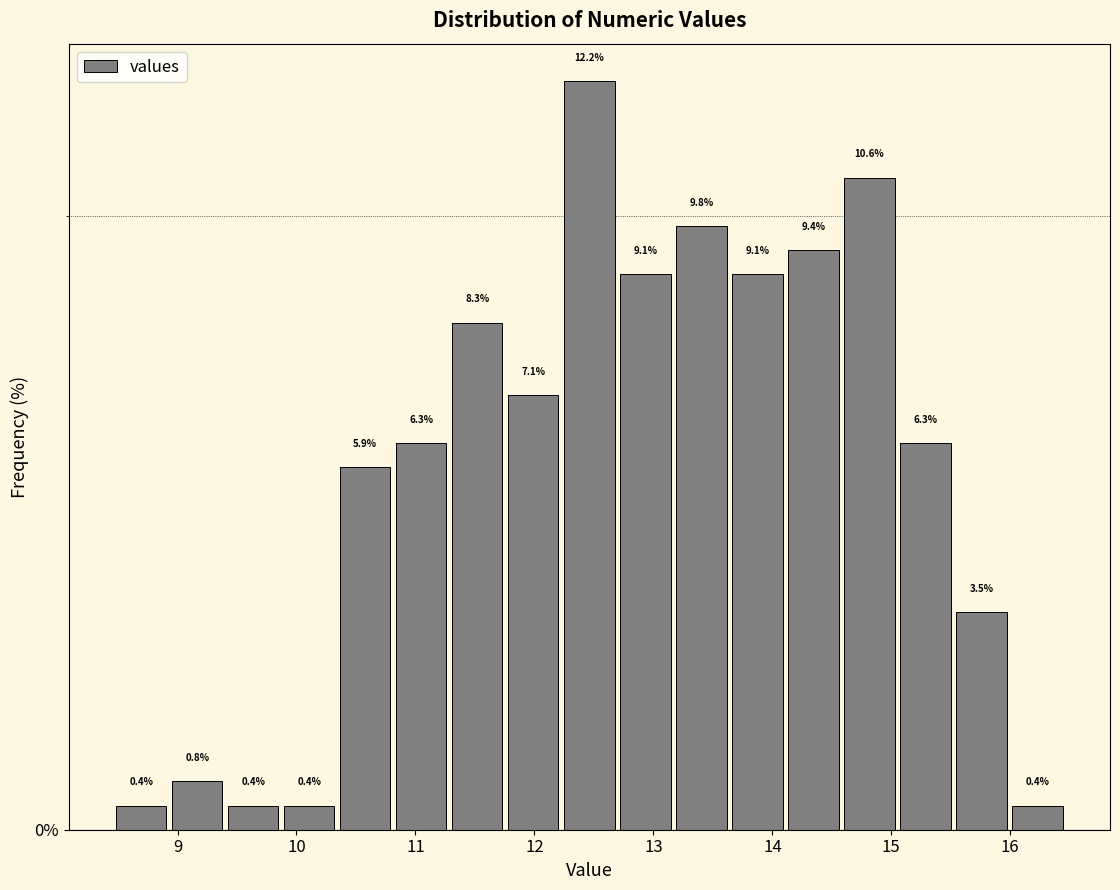

Reading left to right, list every bar in this chart as the range it spans on the x-axis followed by its height. The bar edges are not printed on the chart, so give them approximately, as read against the axis.

8.5 to 8.9: 0.4
8.9 to 9.4: 0.8
9.4 to 9.9: 0.4
9.9 to 10.3: 0.4
10.3 to 10.8: 5.9
10.8 to 11.3: 6.3
11.3 to 11.8: 8.3
11.8 to 12.2: 7.1
12.2 to 12.7: 12.2
12.7 to 13.2: 9.1
13.2 to 13.6: 9.8
13.6 to 14.1: 9.1
14.1 to 14.6: 9.4
14.6 to 15.1: 10.6
15.1 to 15.5: 6.3
15.5 to 16.0: 3.5
16.0 to 16.5: 0.4